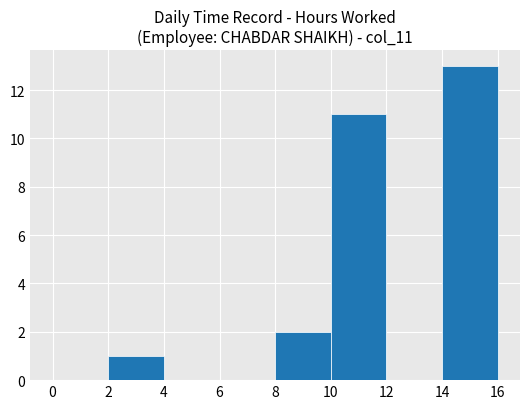

Reading left to right, list every bar in this chart as the range it spans on the x-axis followed by its height. The values are not printed on the chart, so give them approximately, as read against the axis.

0 to 2: 0
2 to 4: 1
4 to 6: 0
6 to 8: 0
8 to 10: 2
10 to 12: 11
12 to 14: 0
14 to 16: 13